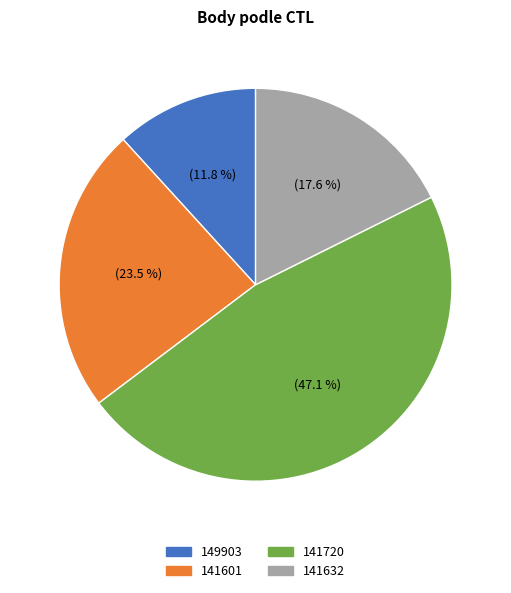

Is 141601 the majority of the pie?

No